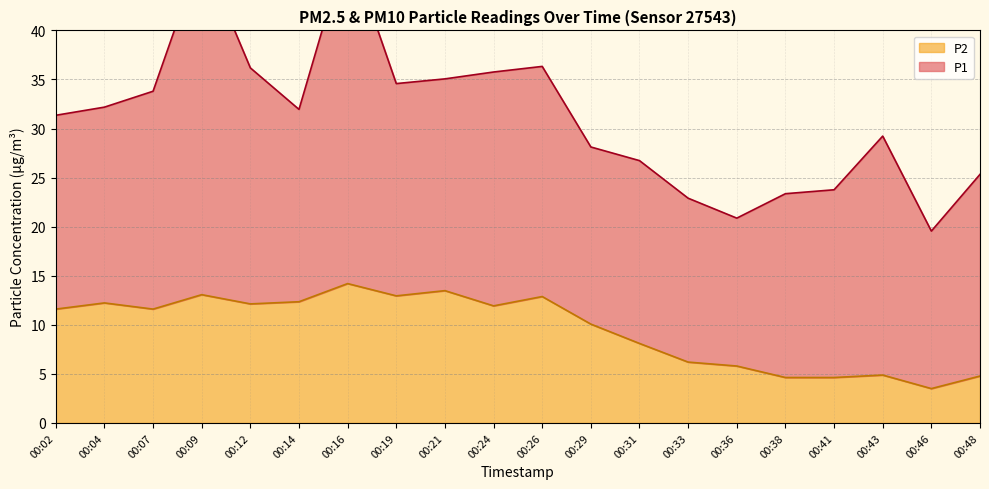

At which label does P2 first exceed 11?

00:02